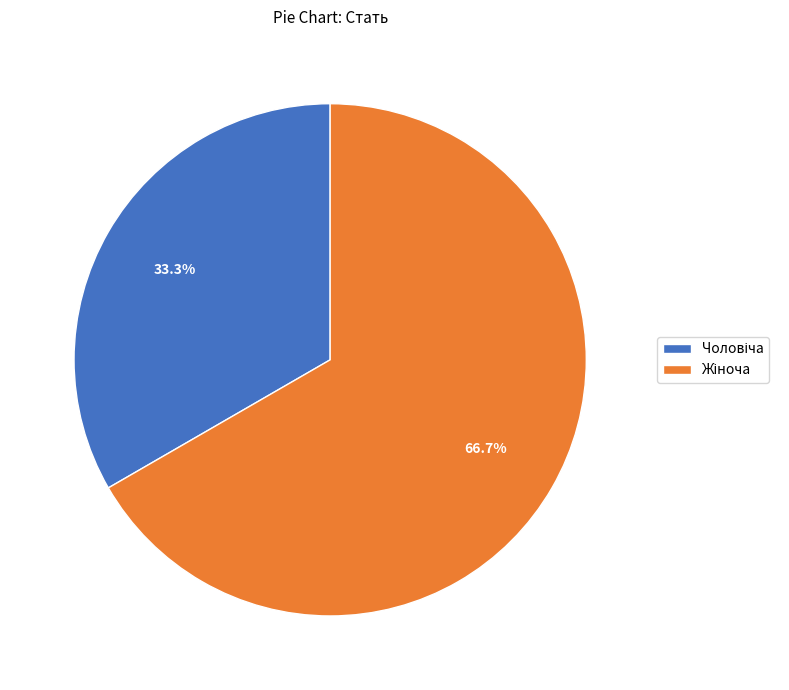

Is there a majority slice in this chart?

Yes